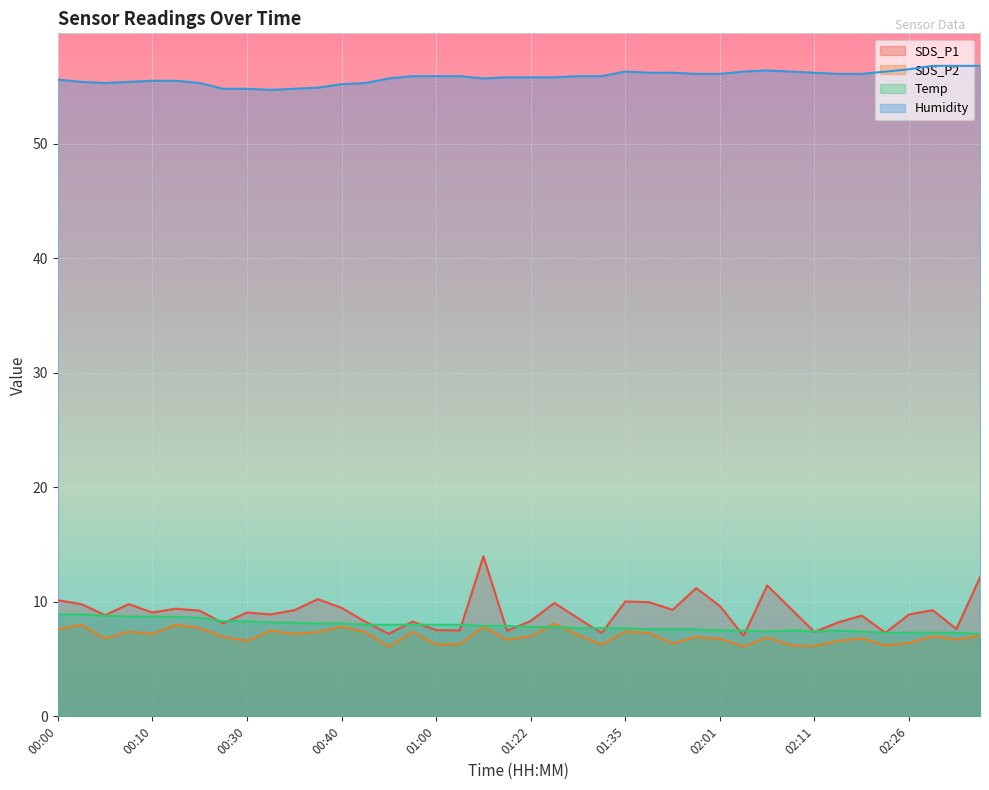

In SDS_P1, how many points are lower than both neighbors (excluding endpoints)?

13